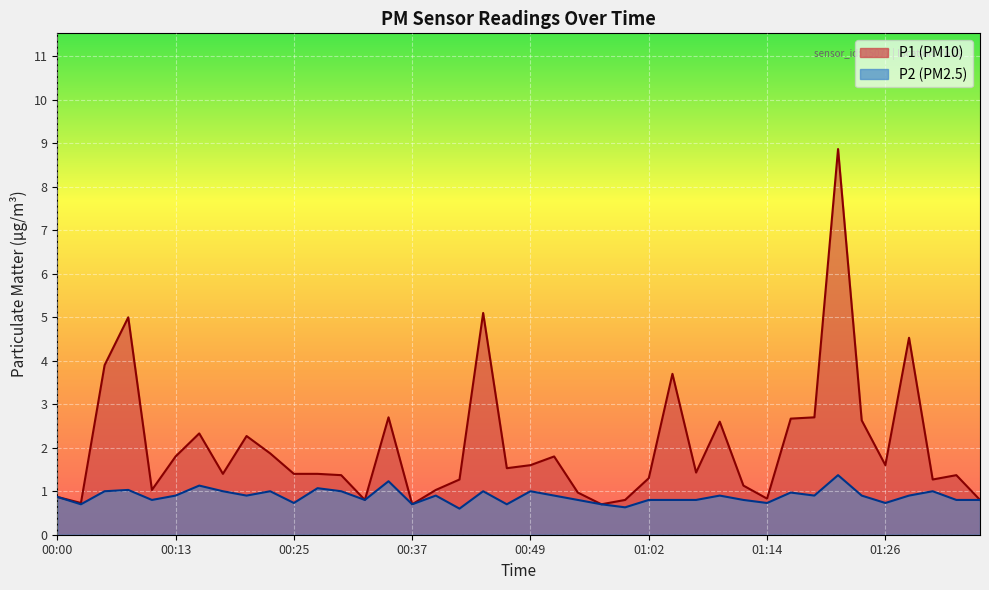

Which series has the widest spread of values?

P1